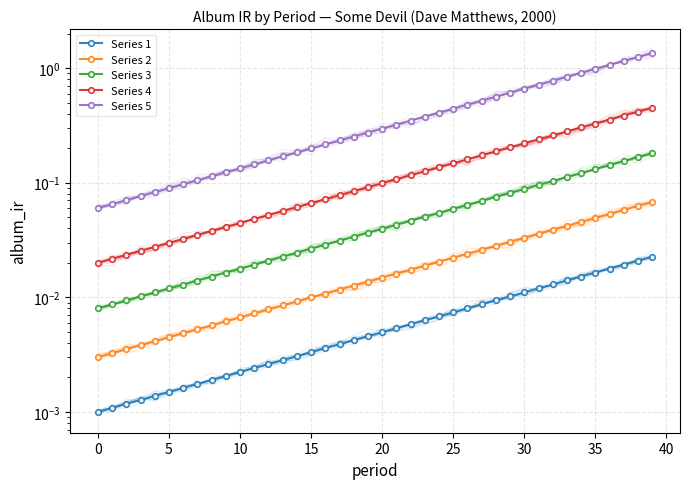

True or false: Series 1 has more than 1 points higher than both neighbors.

False